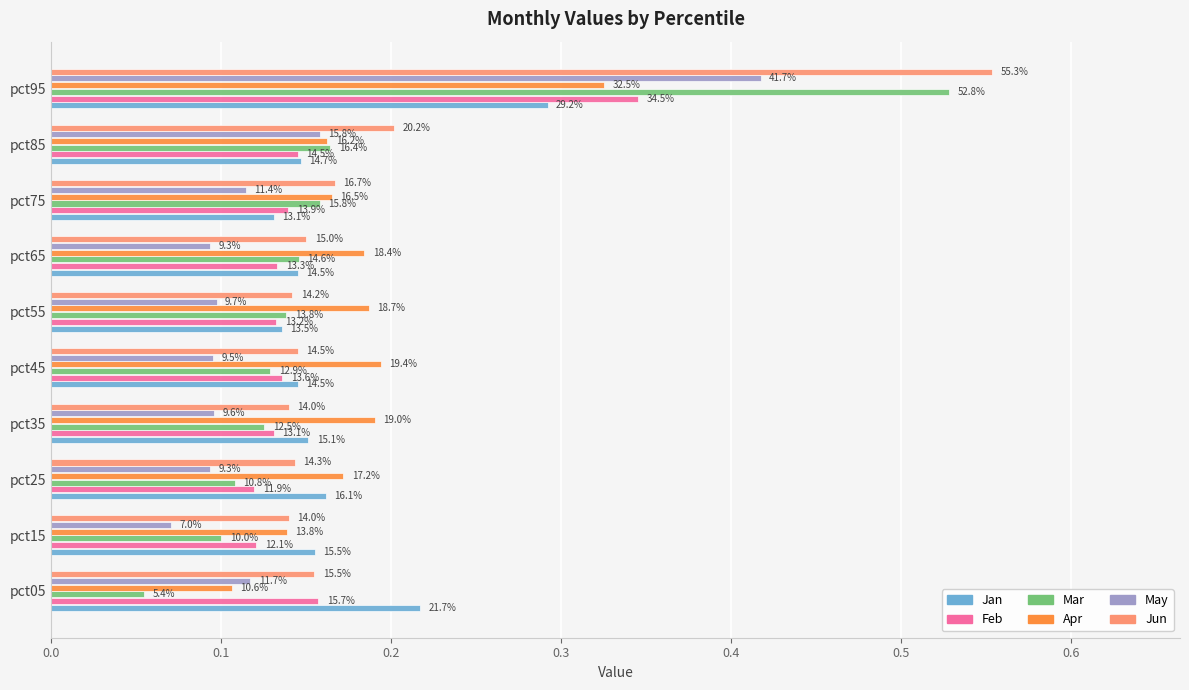

Count the Feb values in the range 0 to 1.

10